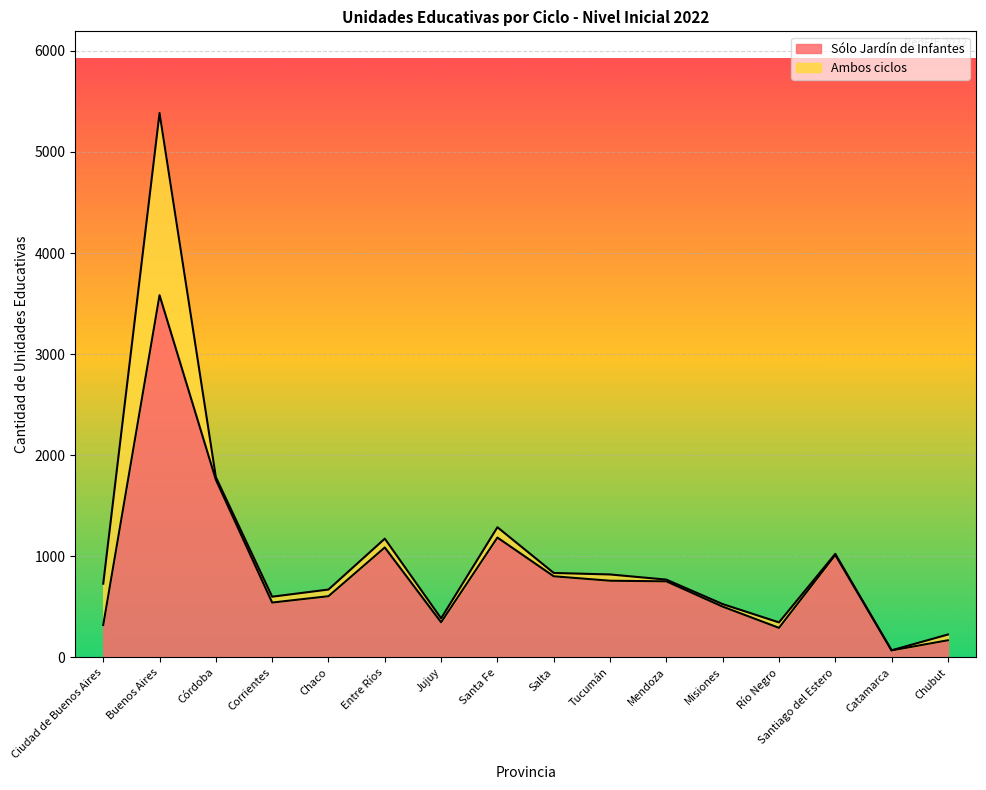

Which has a higher value, Tucumán or Salta?

Salta